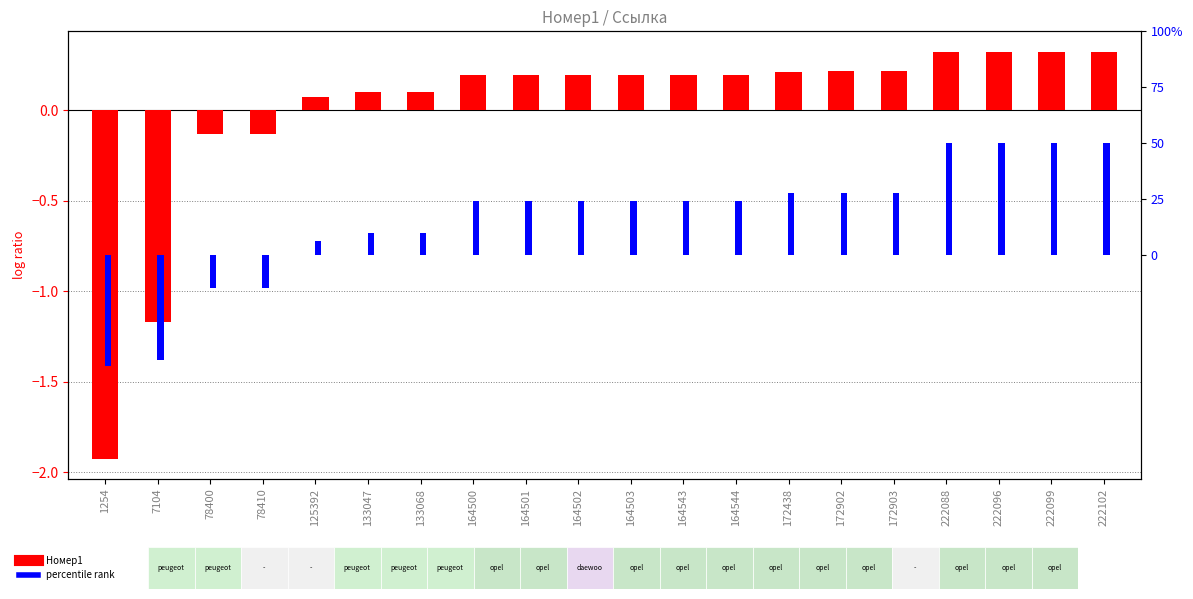

Where does the Номер1 series first go above 0?

125392